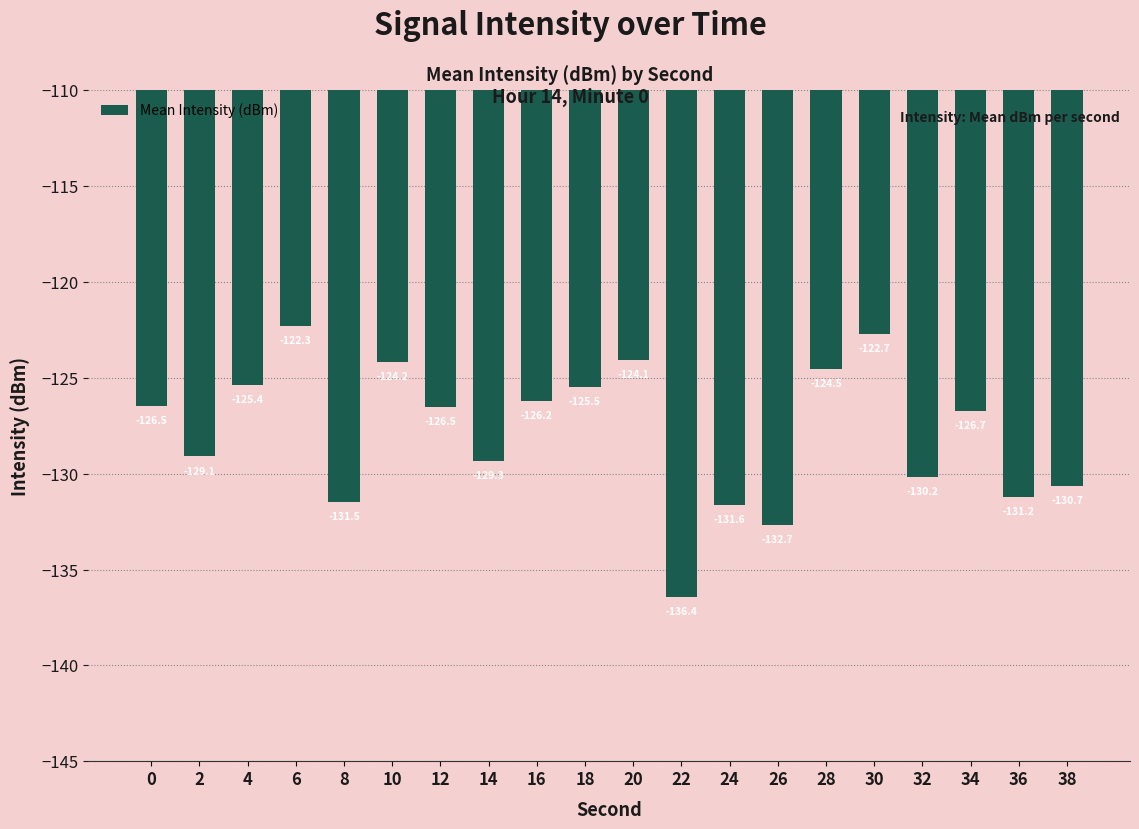

Which category has the highest value across all series?

6